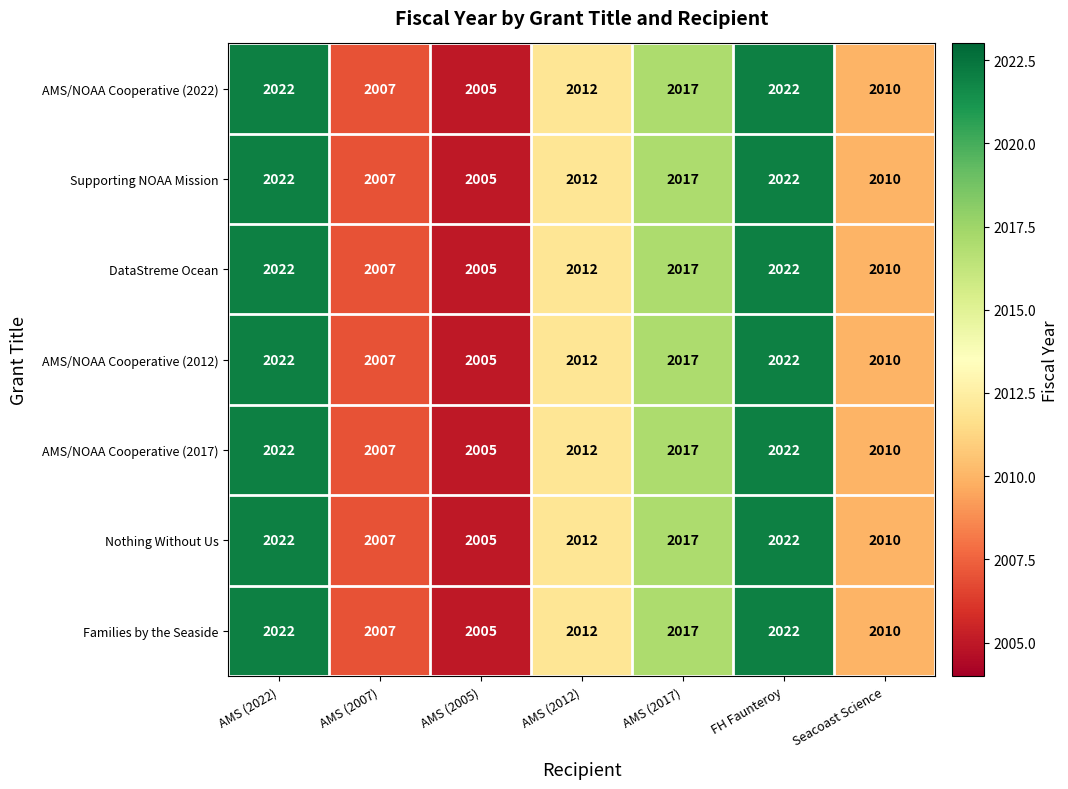

What is the average value of the Families by the Seaside series?

2014